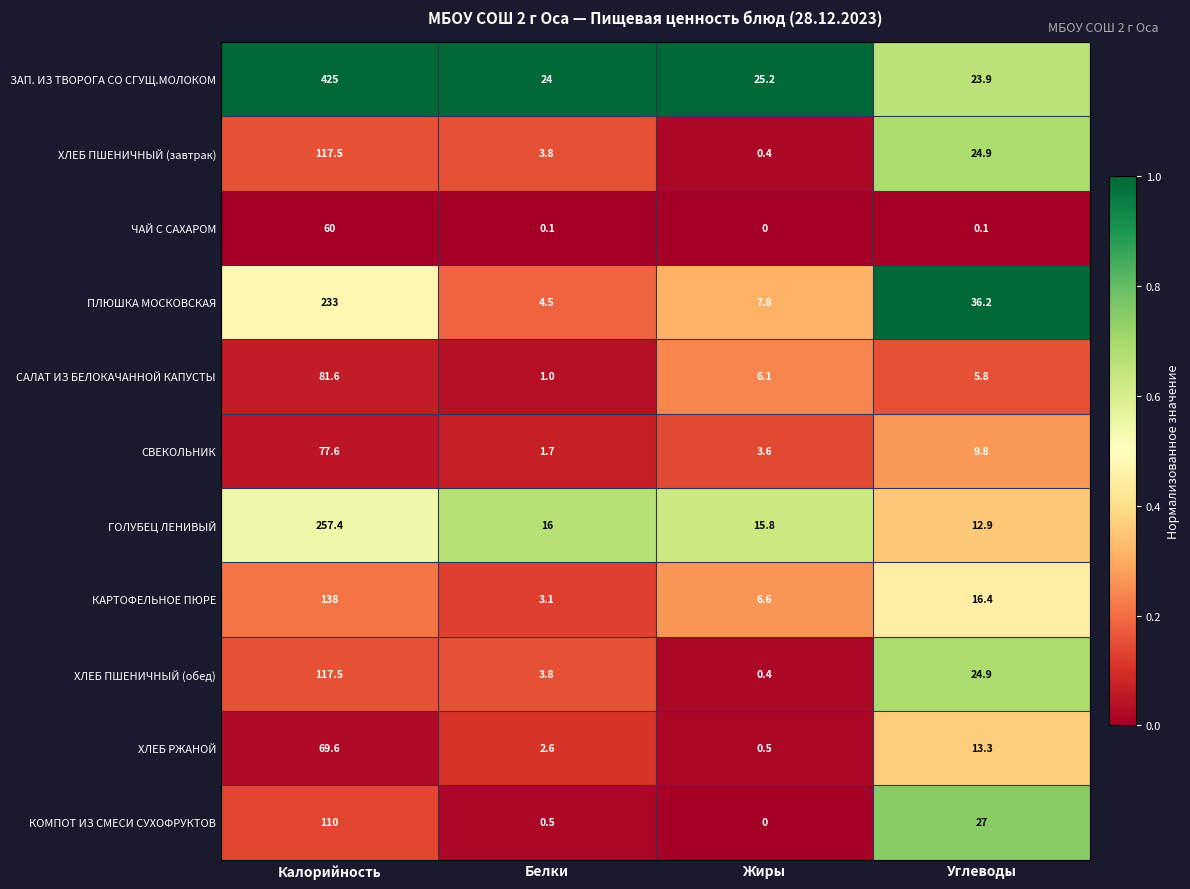

Between Белки and Углеводы, which series saw the biggest shift?

ПЛЮШКА МОСКОВСКАЯ